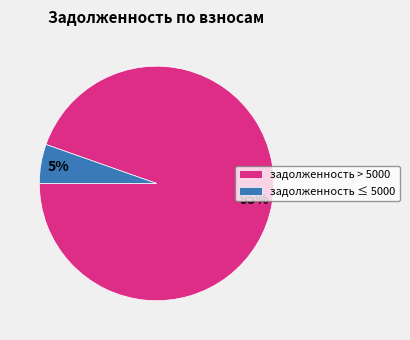

Does any single category account for the majority?

Yes